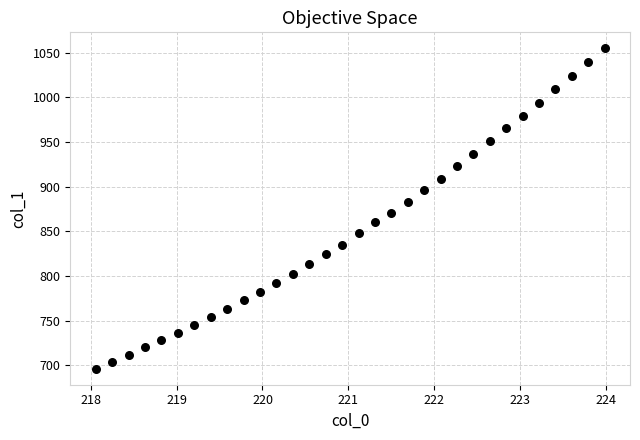

What is the range of X values (max minus min)?

5.9